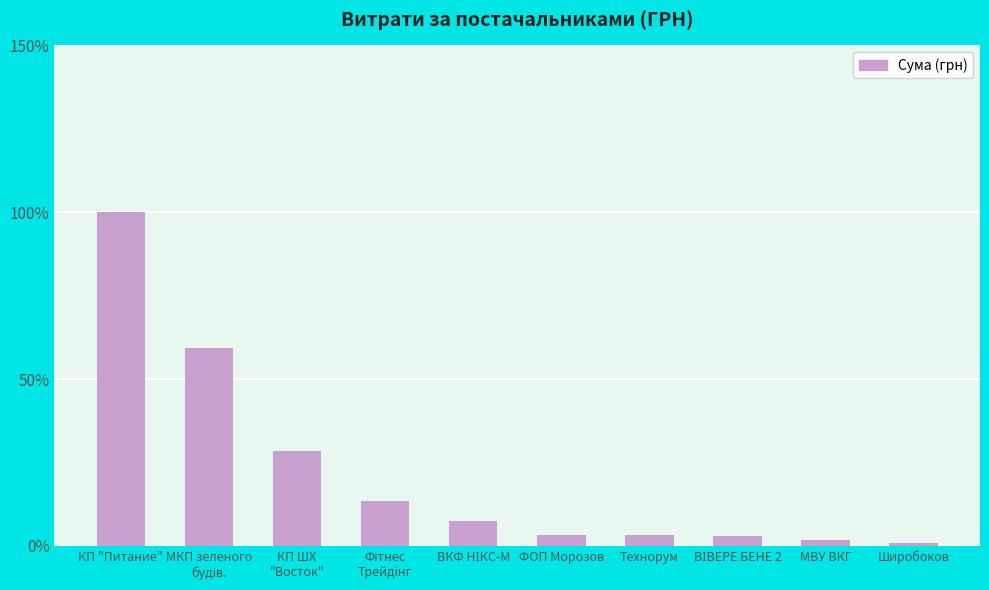

What is the difference between the maximum and second lowest values?

98.2